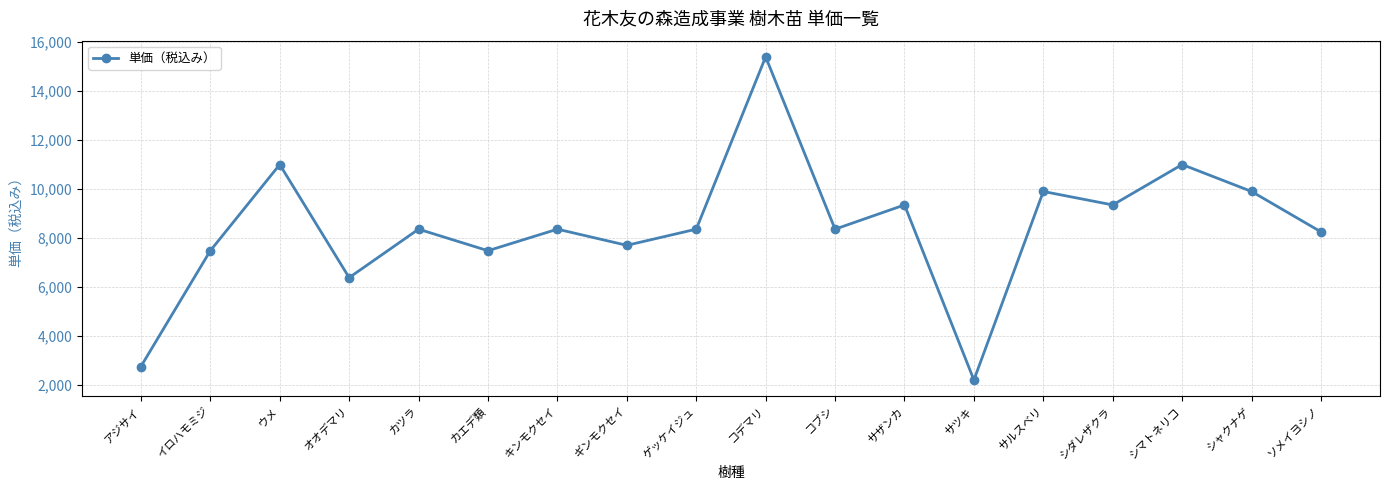

What is the average value?

8421